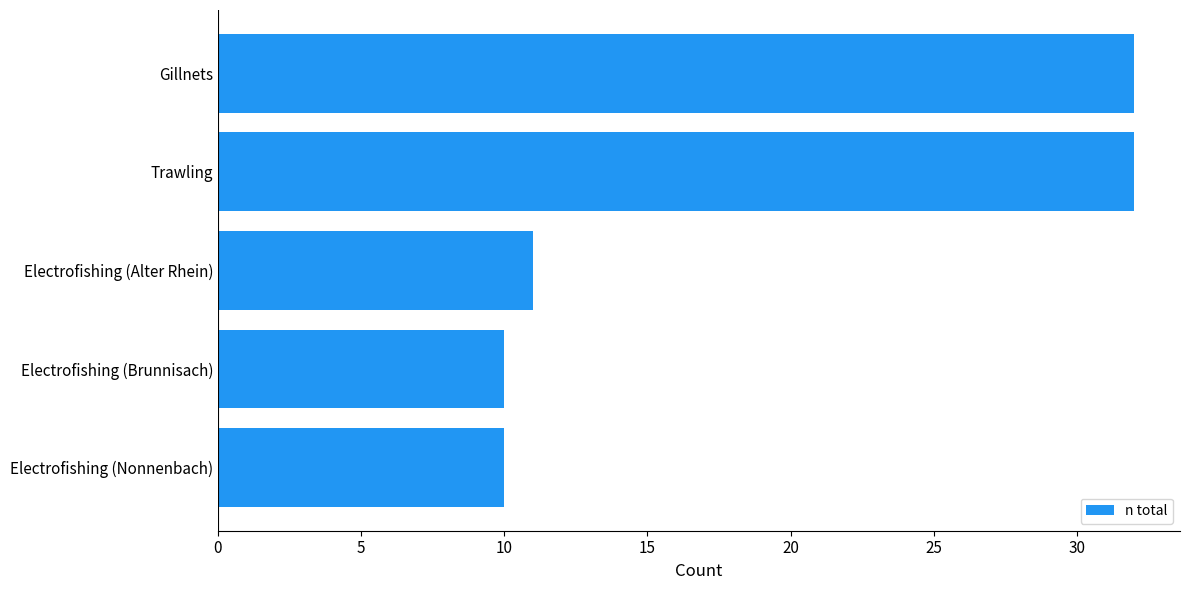

The chart shows a value of 43 at Gillnets. True or false?

False